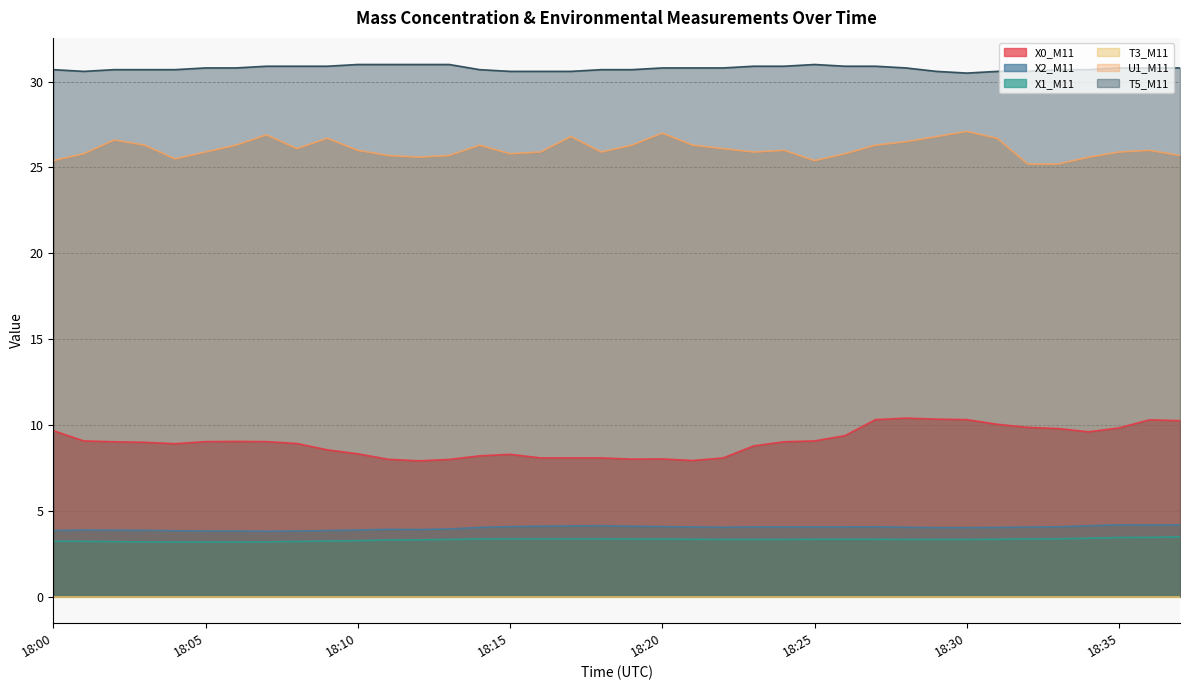

At how many categories does at least one series exceed 28?

38